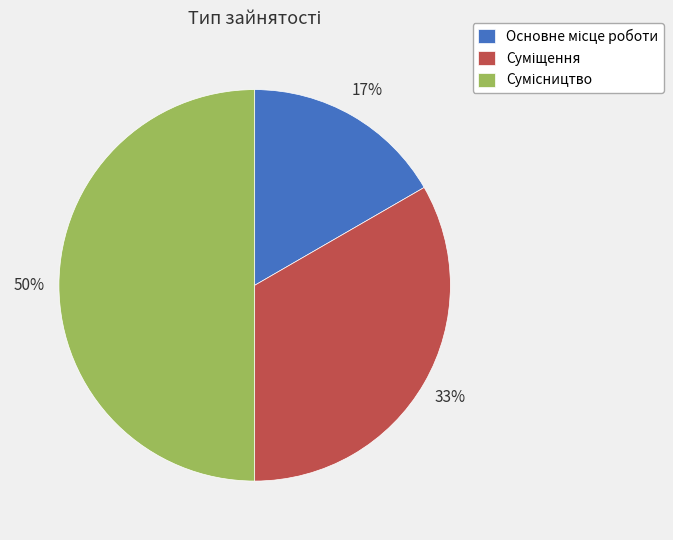

How many slices are in this pie chart?

3